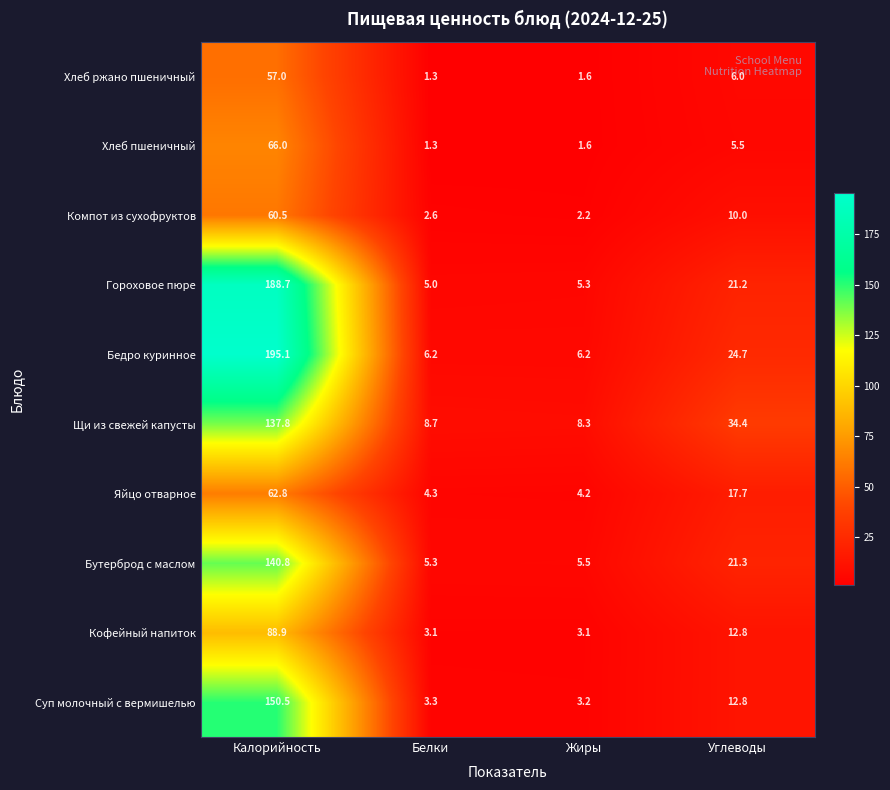

How many series are shown in this chart?

10